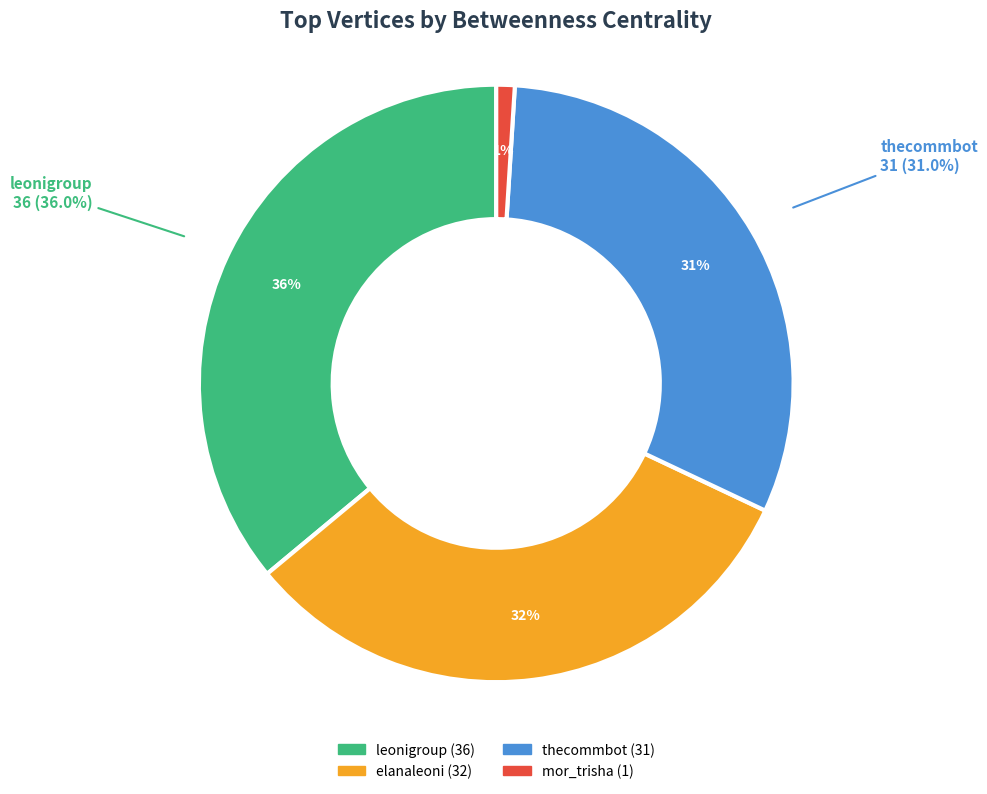

Does leonigroup account for over 50% of the chart?

No